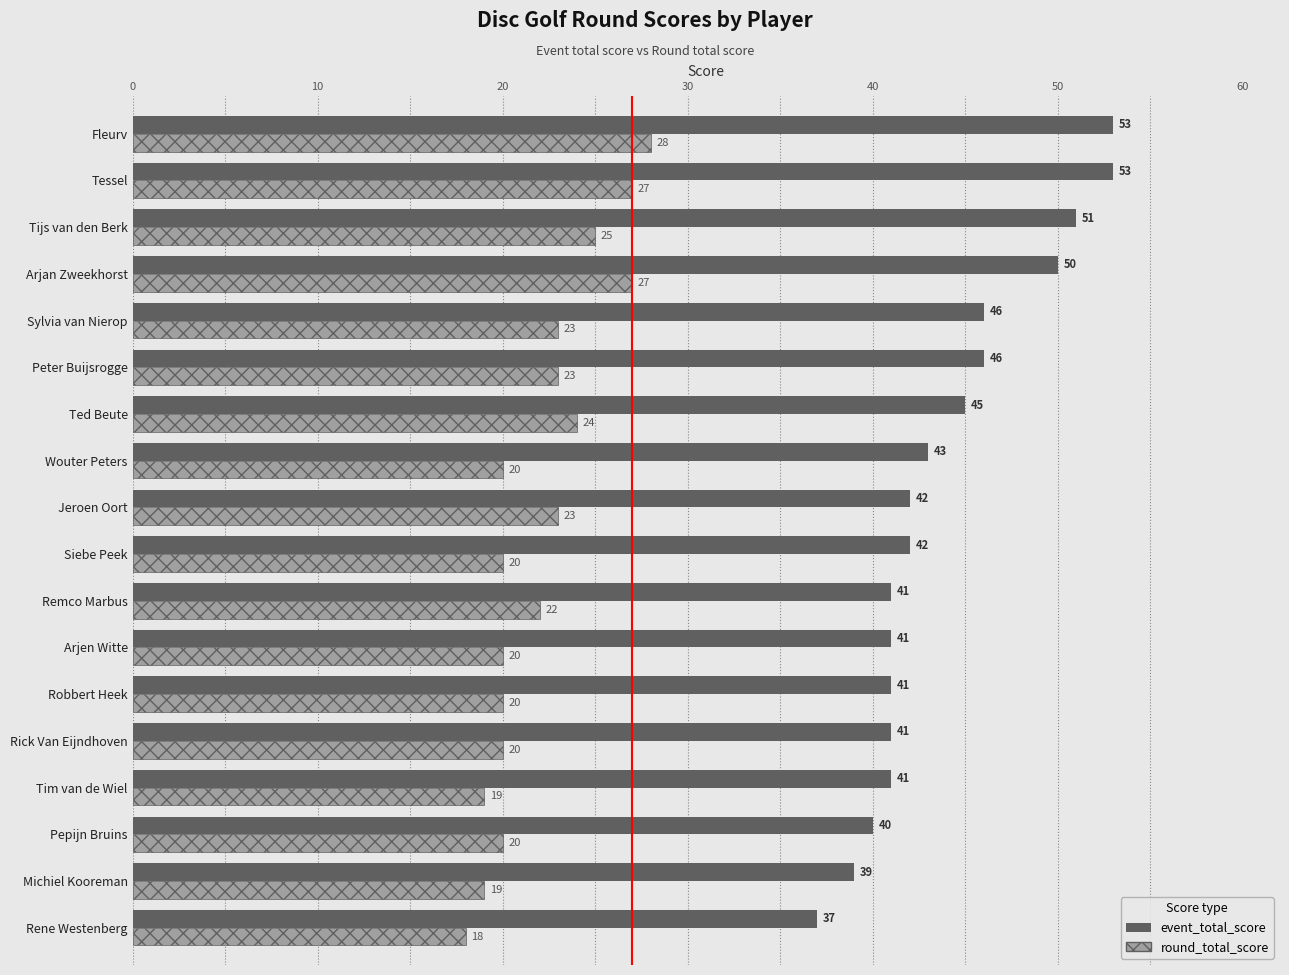

What is the difference between the maximum and minimum values in the round_total_score series?

10